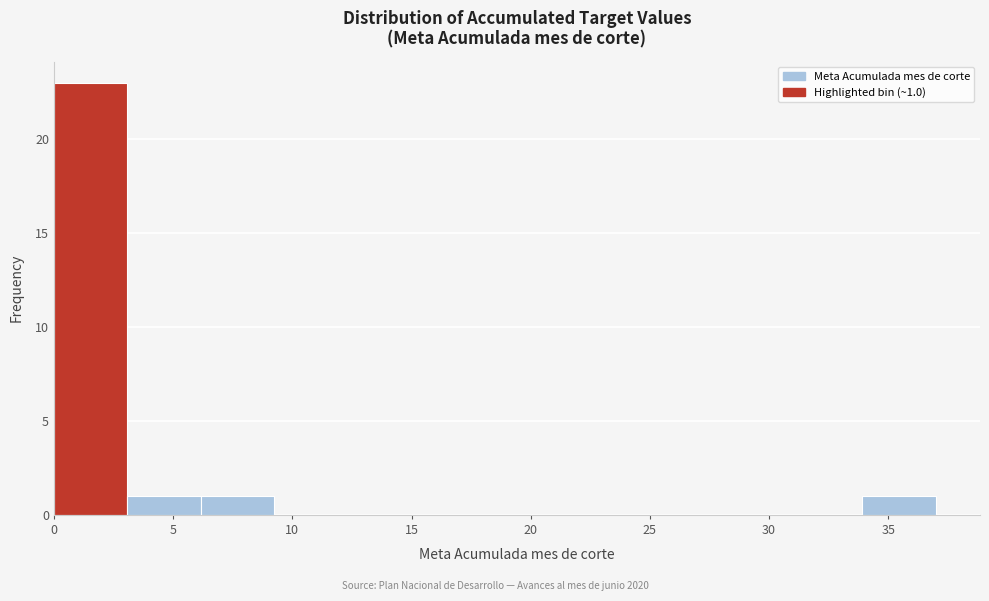

Over which range of the x-axis is the bar tallest?

0.0 to 3.0